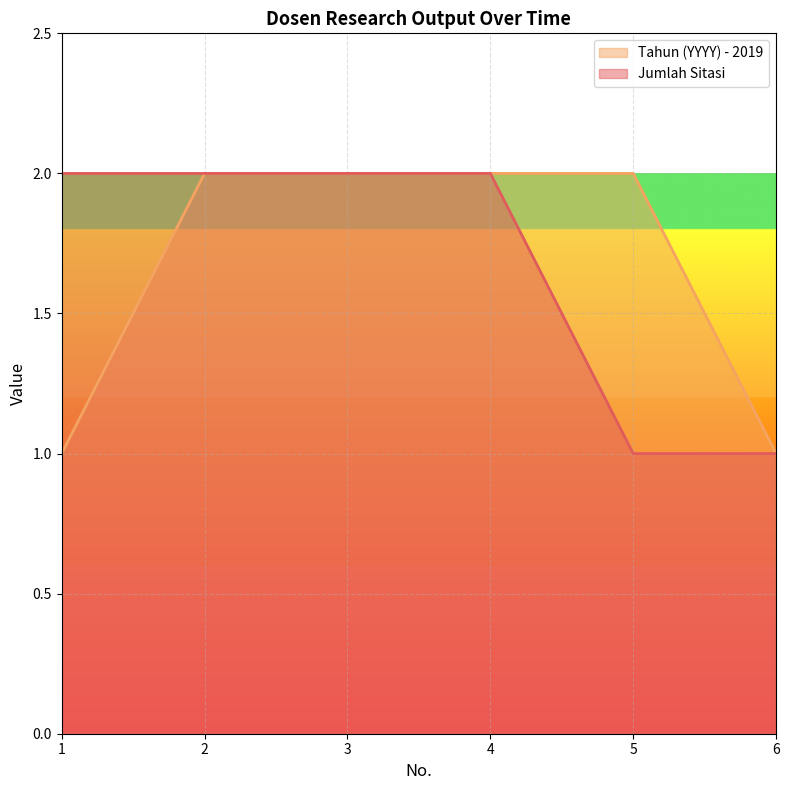

What is the minimum value shown in the chart?

1